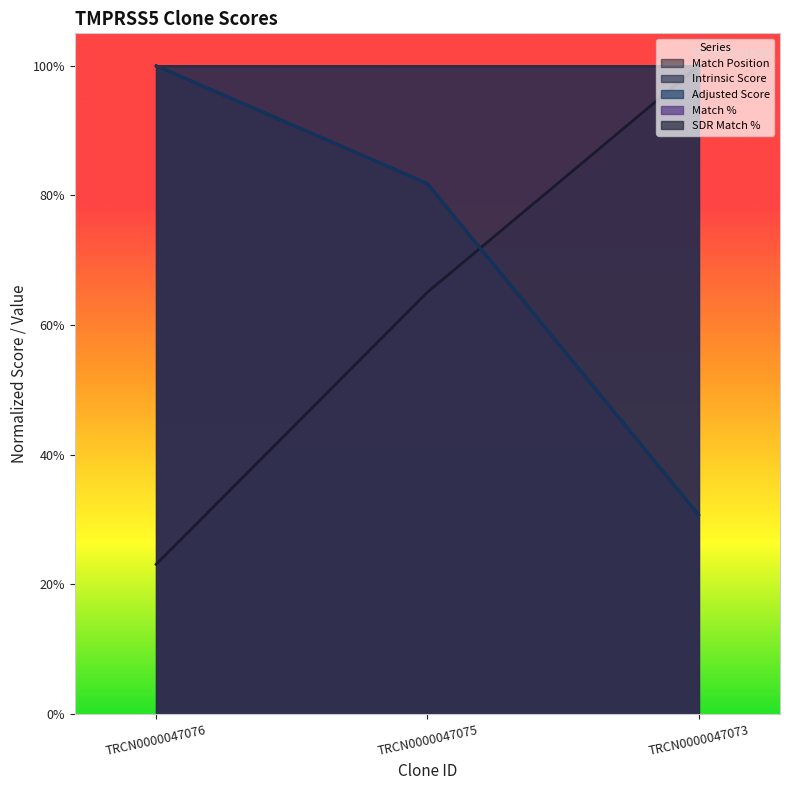

Does the chart display data point markers on the line(s)?

No